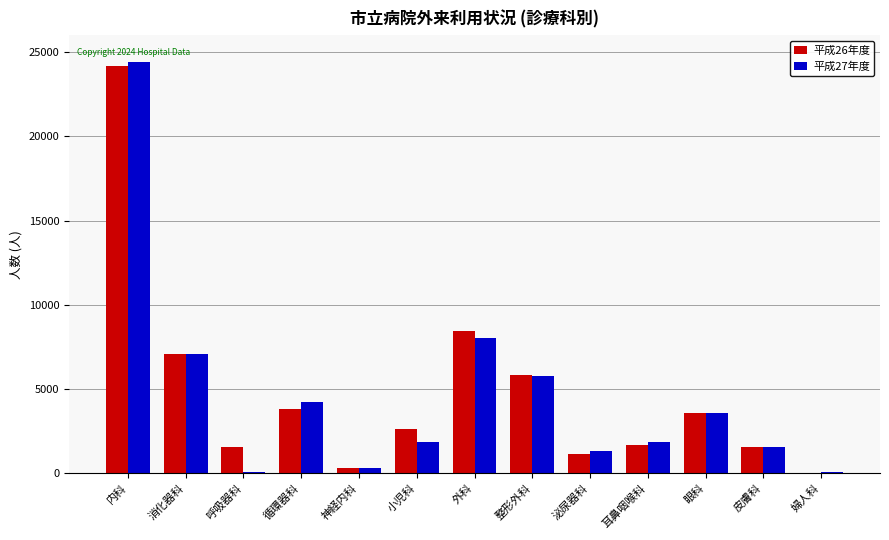

The value of 平成27年度 at 消化器科 is 1430. True or false?

False